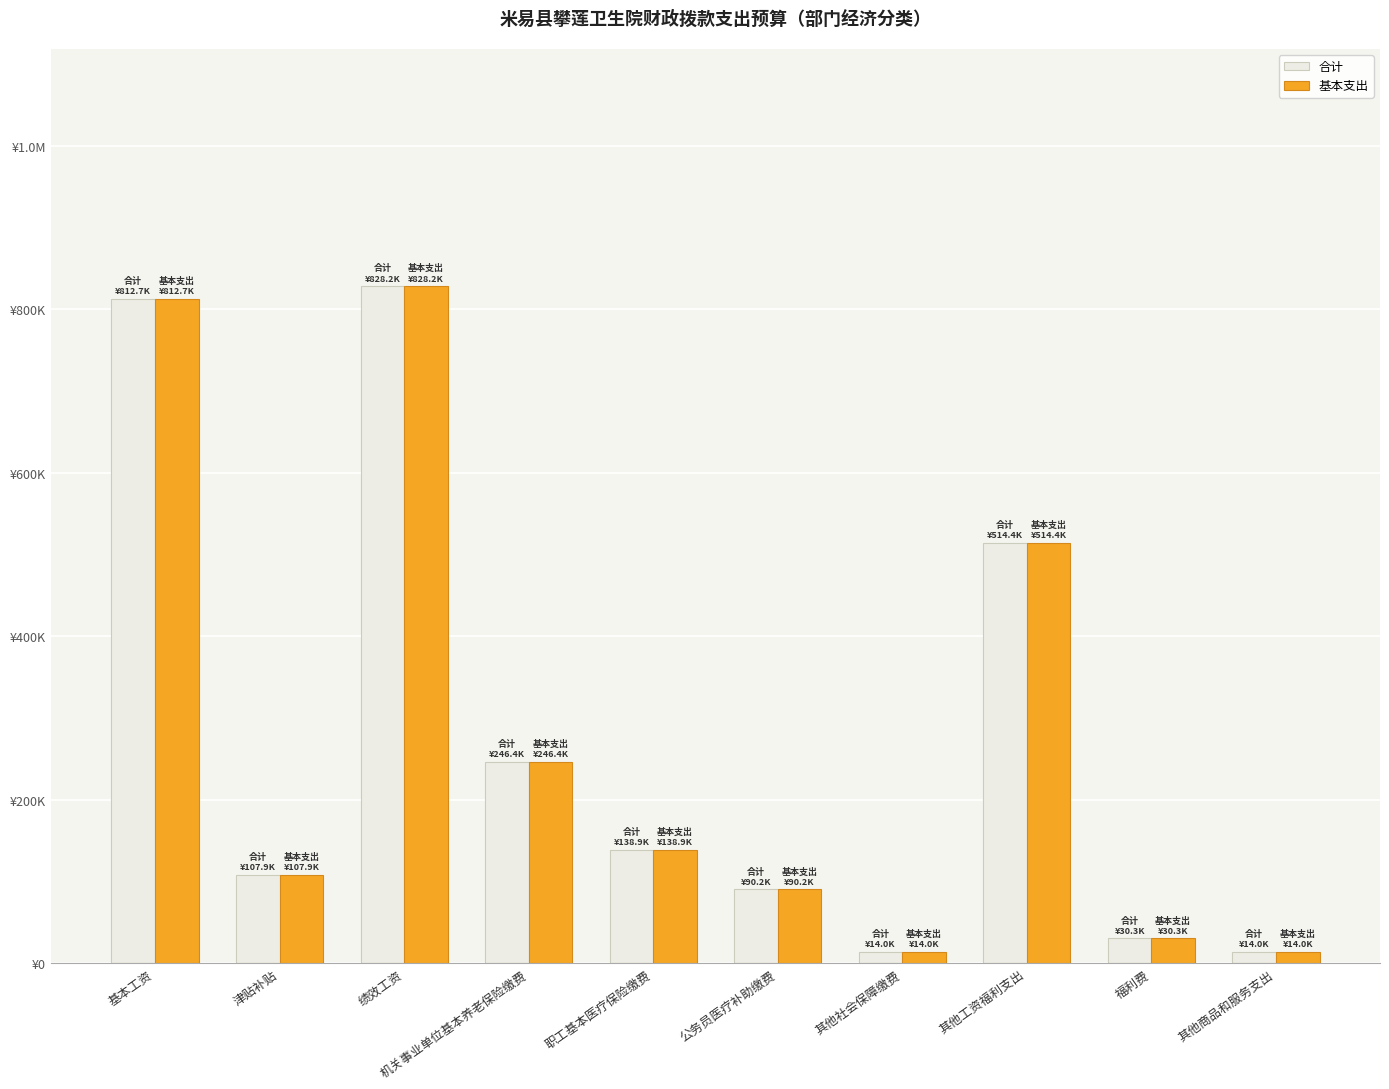

What is the label of the 2nd bar from the right?

福利费